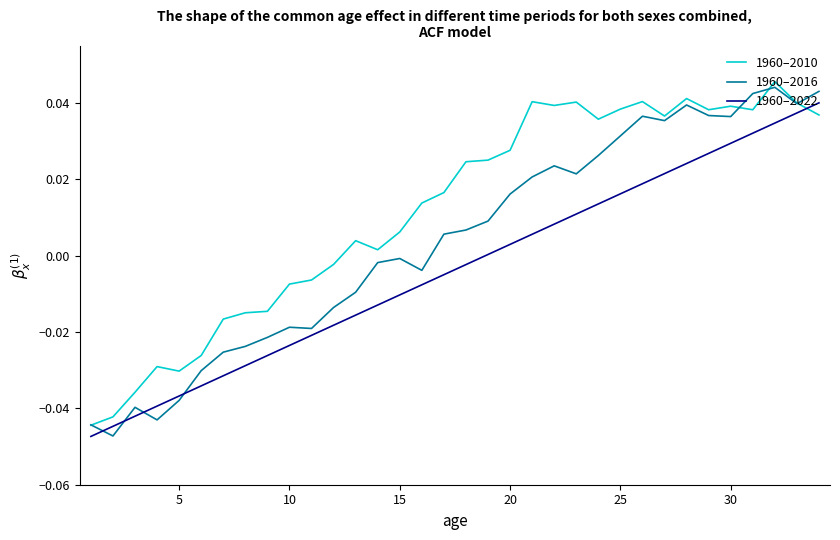

How many times do 1960–2010 and 1960–2022 cross each other?

1